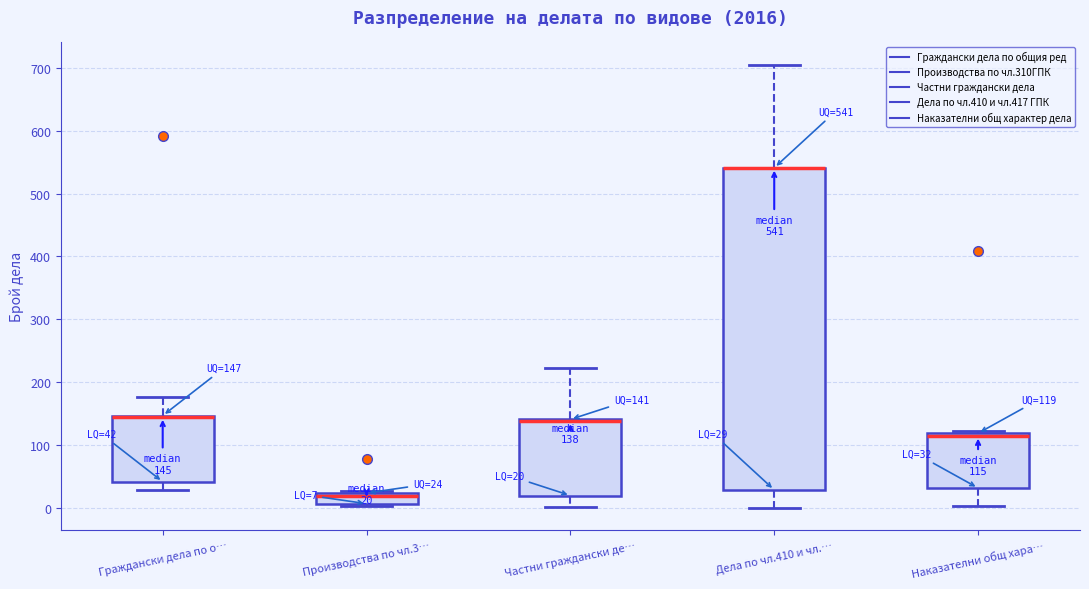

Which box is the tallest, from its lower edge to its upper edge?

Дела по чл.410 и чл.…